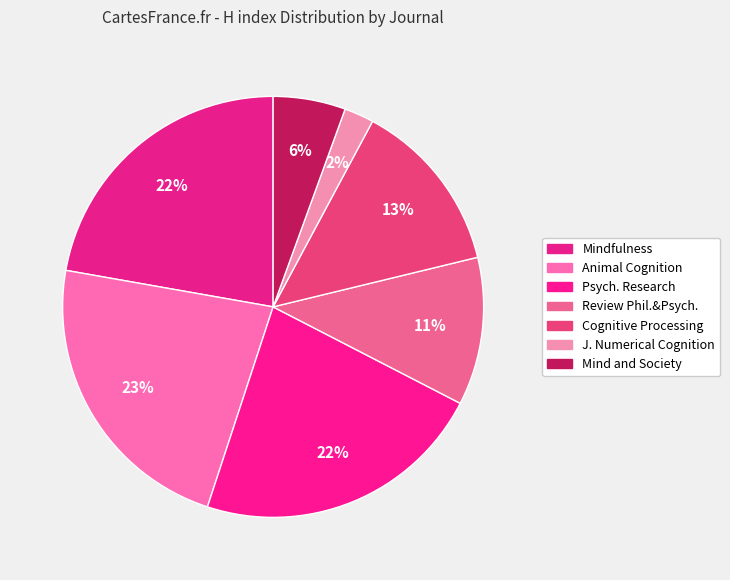

How many segments does this pie chart have?

7